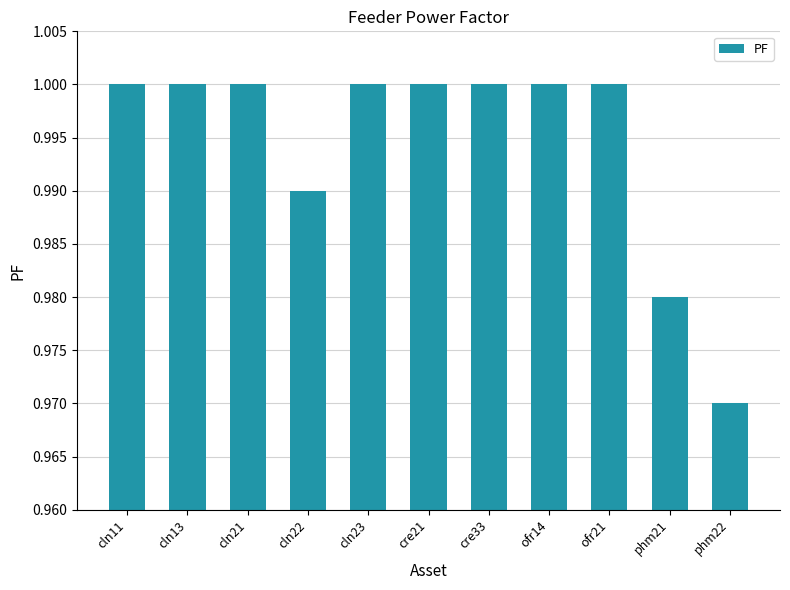

Which label corresponds to the smallest value in the chart?

phm22